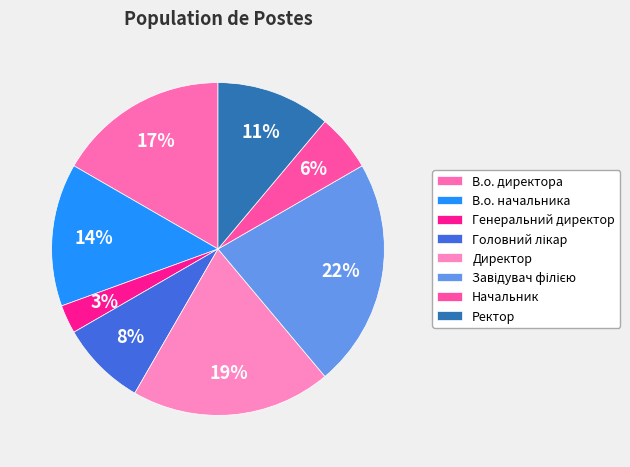

Is there a majority slice in this chart?

No